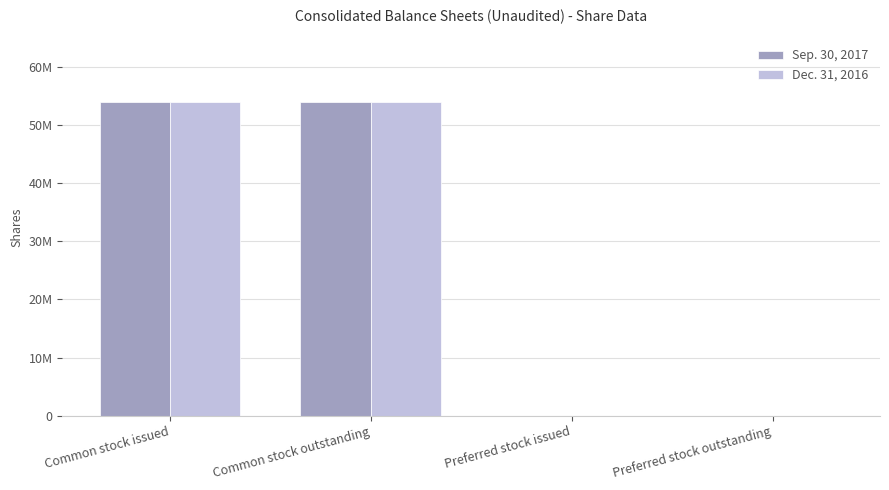

What position from the left is Preferred stock outstanding?

4